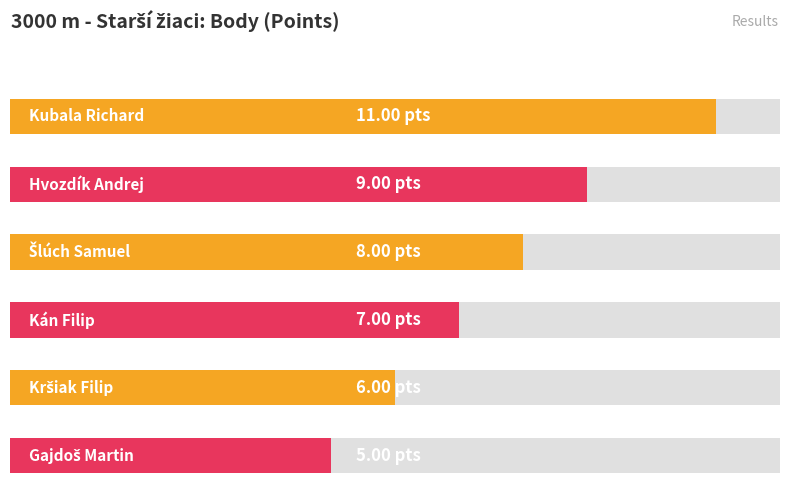

What is the difference between the second highest and minimum values?

4